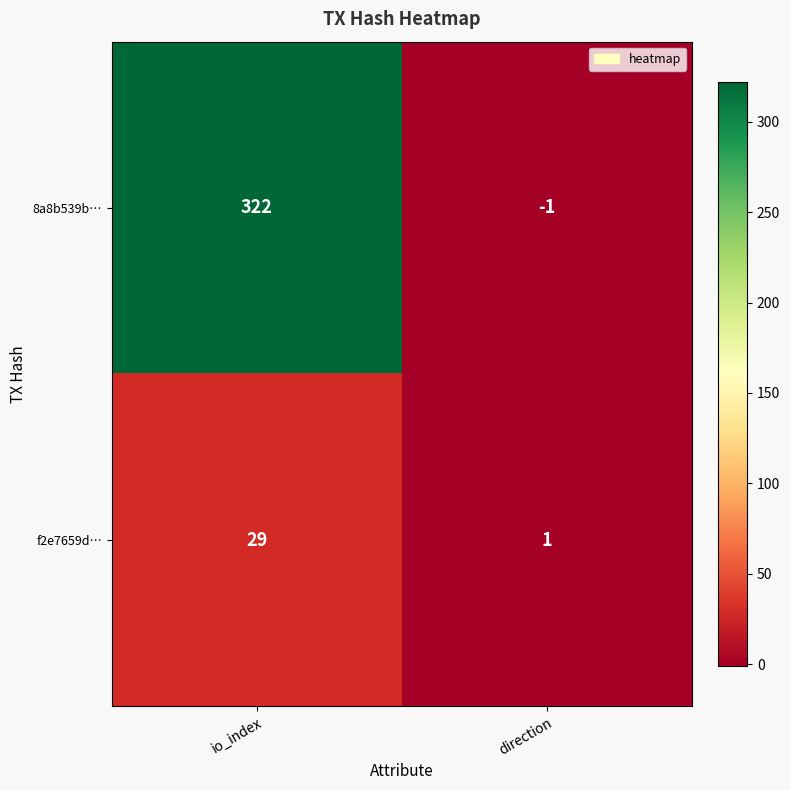

At which category is the sum across all series the highest?

io_index